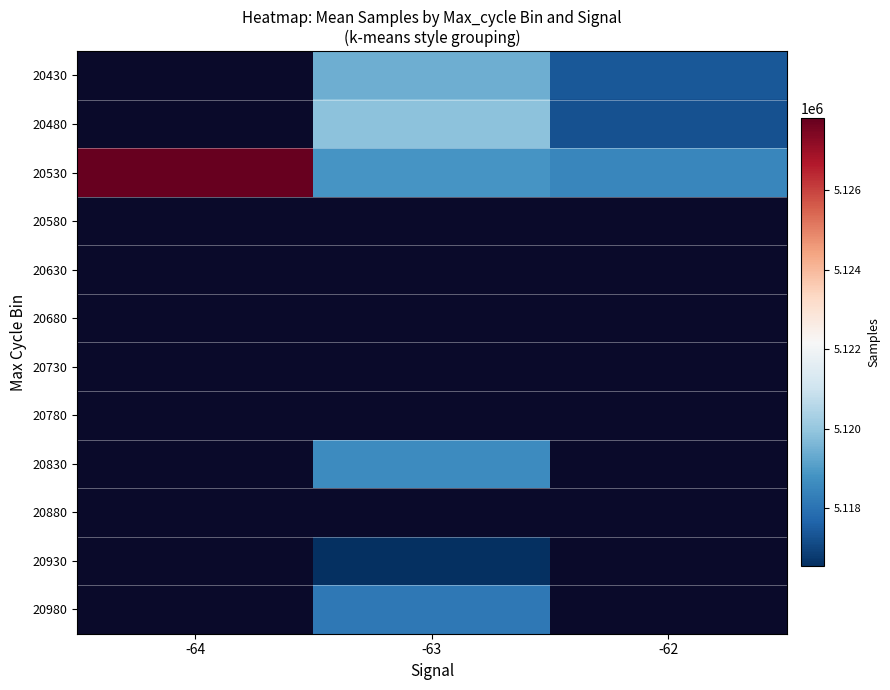

Read the 20430 value at -62.

5117417.3